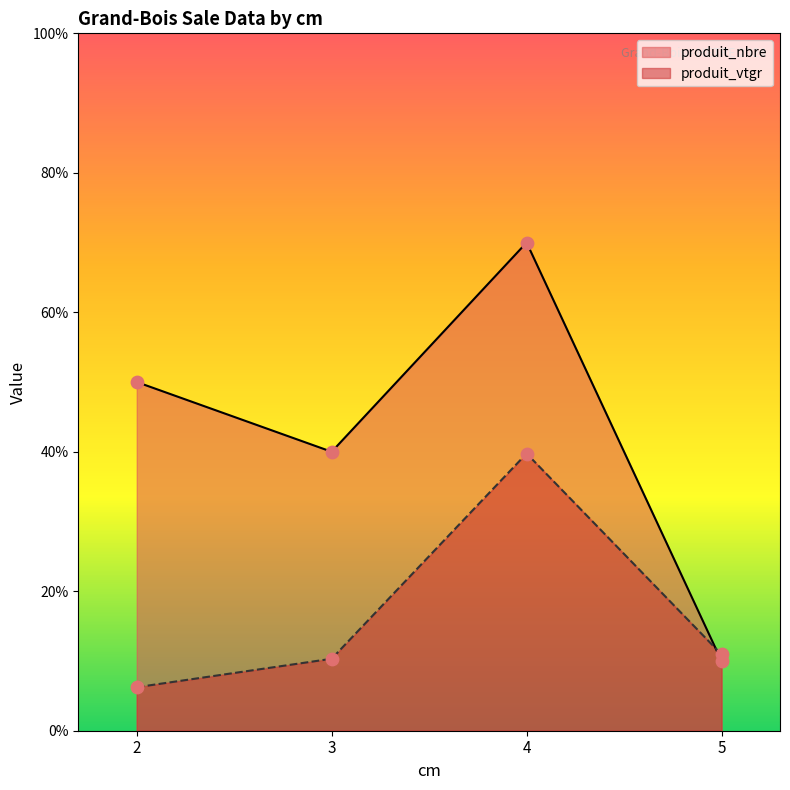

Which series has the widest spread of Y values?

produit_nbre